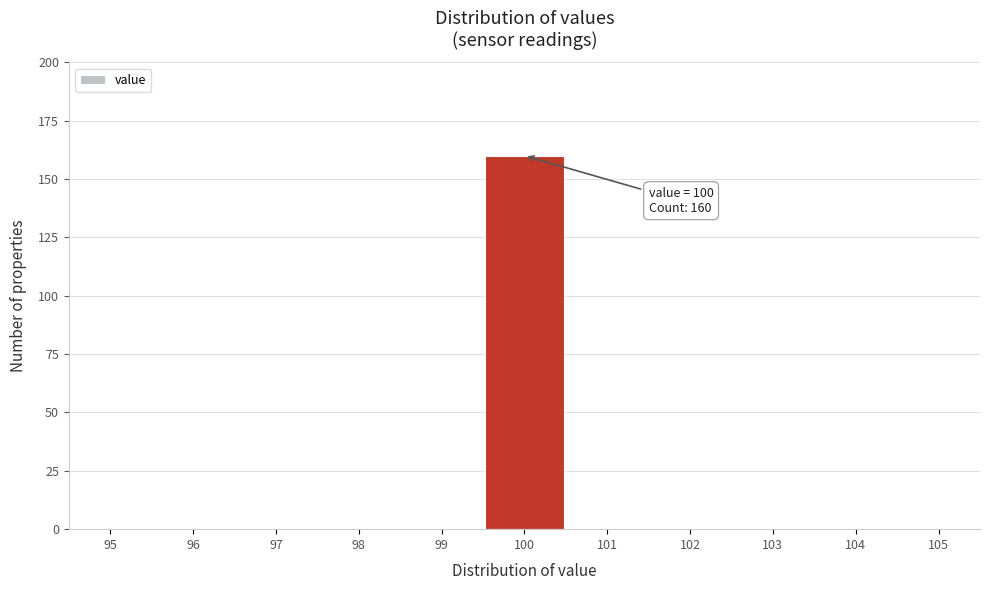

Over which range of the x-axis is the bar tallest?

99.5 to 100.5